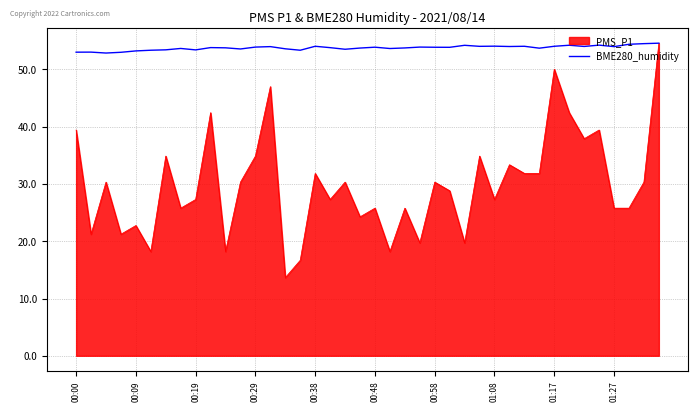

List the series in order of their overall mean, lowest first.

PMS_P1, BME280_humidity